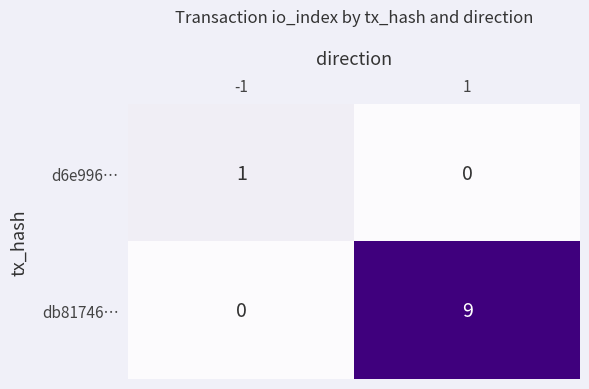

Is it true that db81746… equals 9 at 1?

True